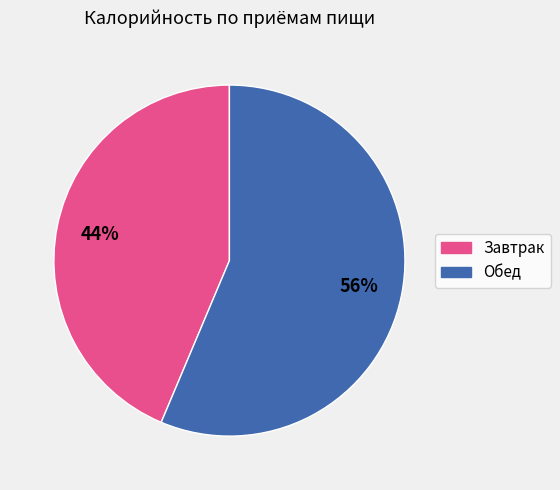

Combined, do Завтрак and Обед account for over 50%?

Yes